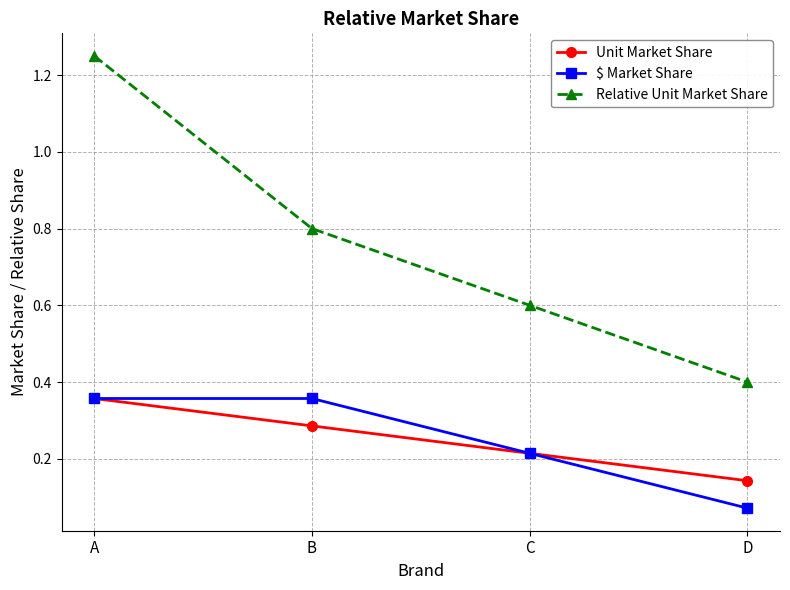

Which series has the largest total across all categories?

Relative Unit Market Share